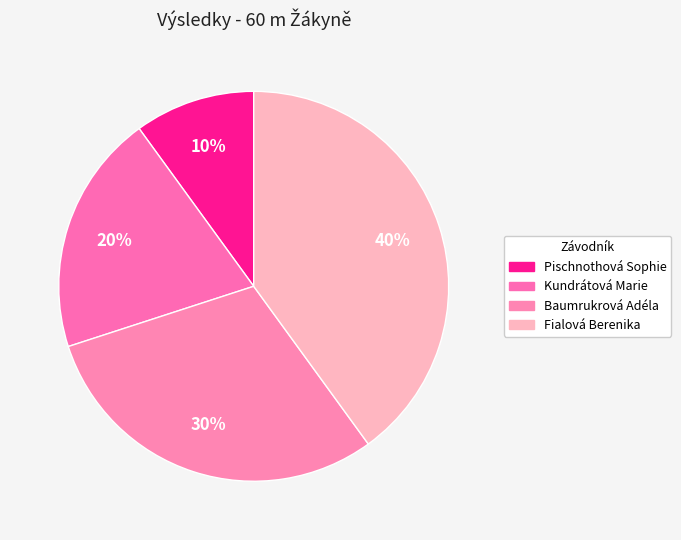

Rank the categories by value from highest to lowest.

Fialová Berenika, Baumrukrová Adéla, Kundrátová Marie, Pischnothová Sophie